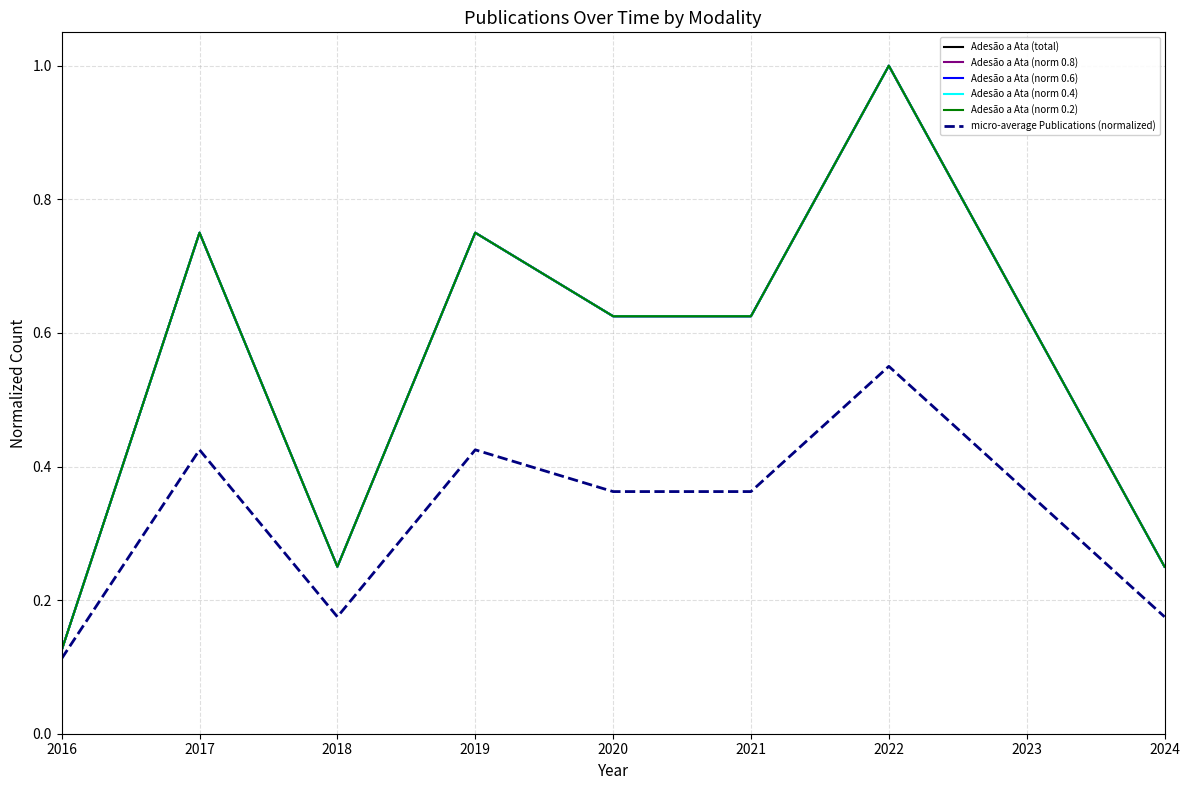

Does the chart display data point markers on the line(s)?

No